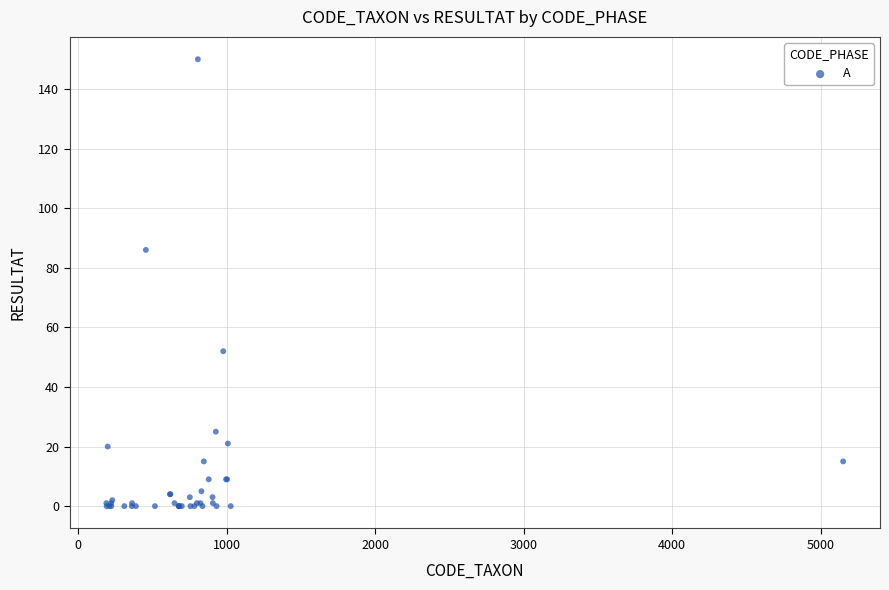

What Y value in the scatter plot is closest to 75?

86